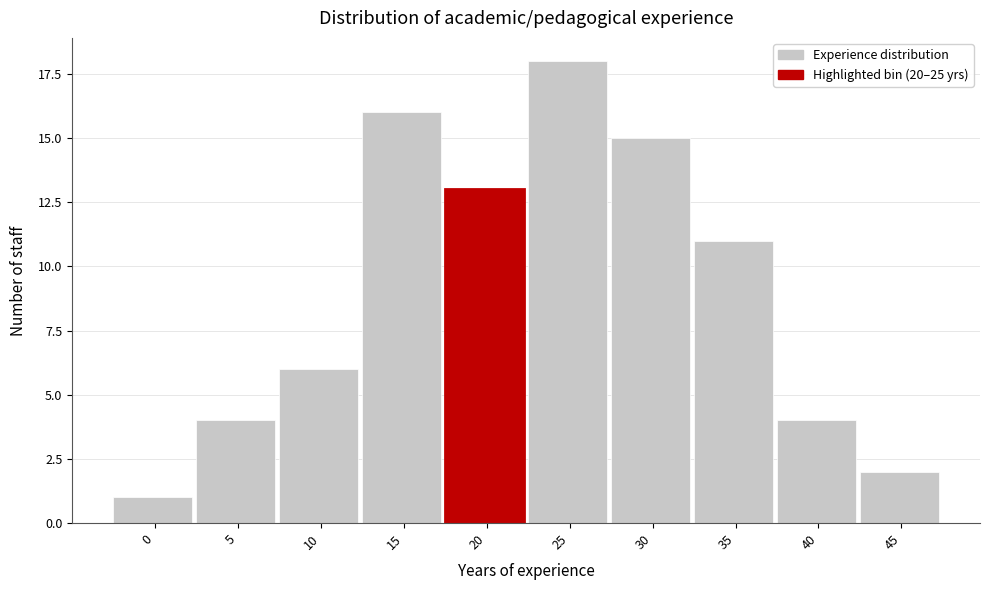

Reading left to right, extract all data points from this chart.

0=1	5=4	10=6	15=16	20=13	25=18	30=15	35=11	40=4	45=2